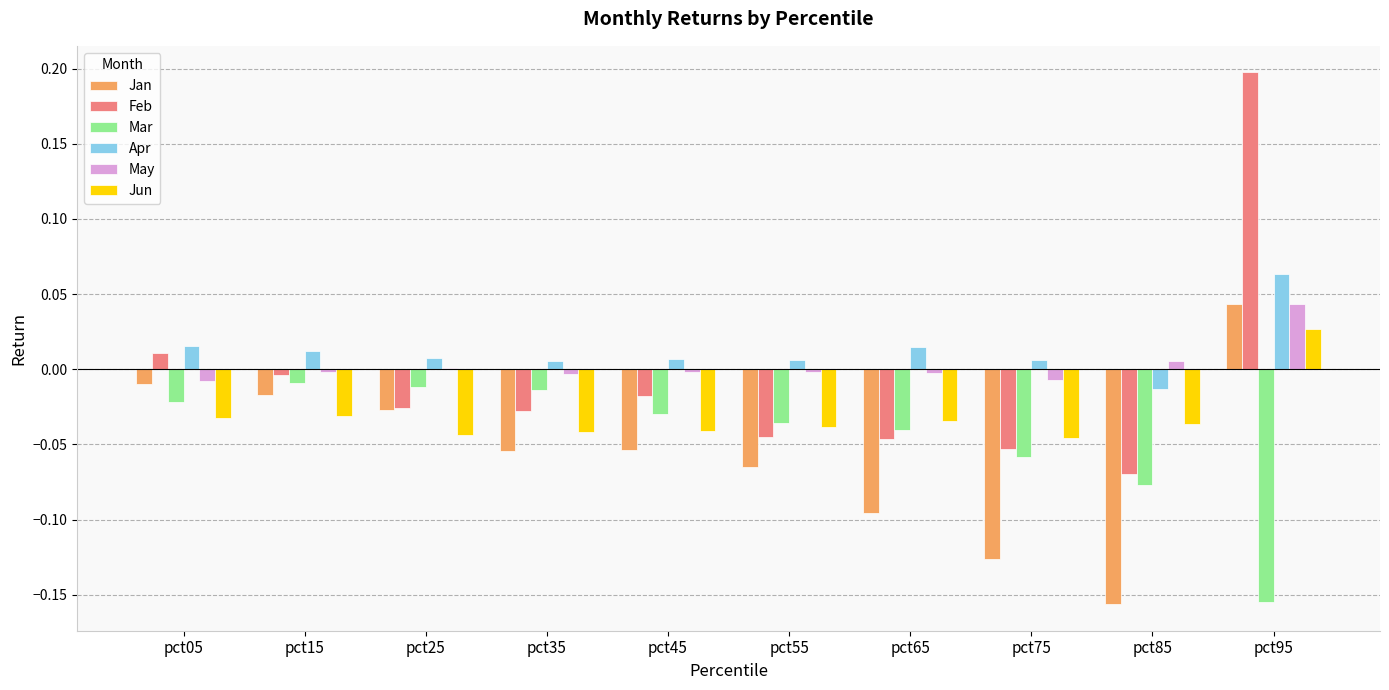

Which category has the highest value across all series?

pct95